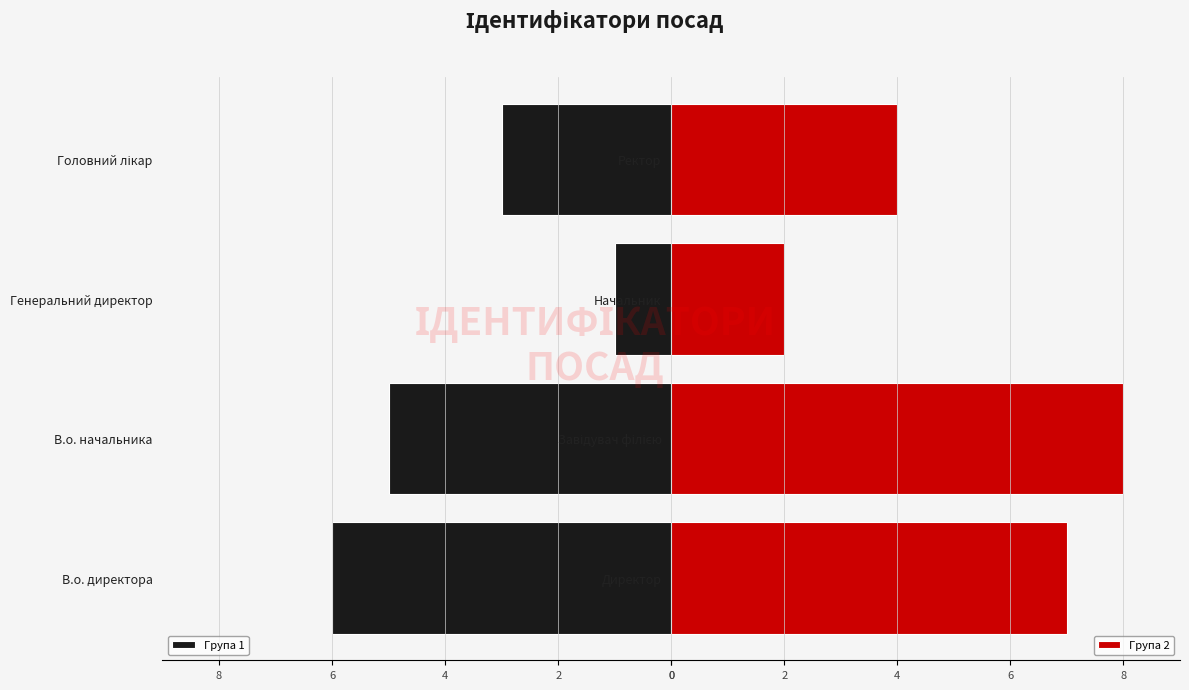

Does the chart contain stacked bars?

No